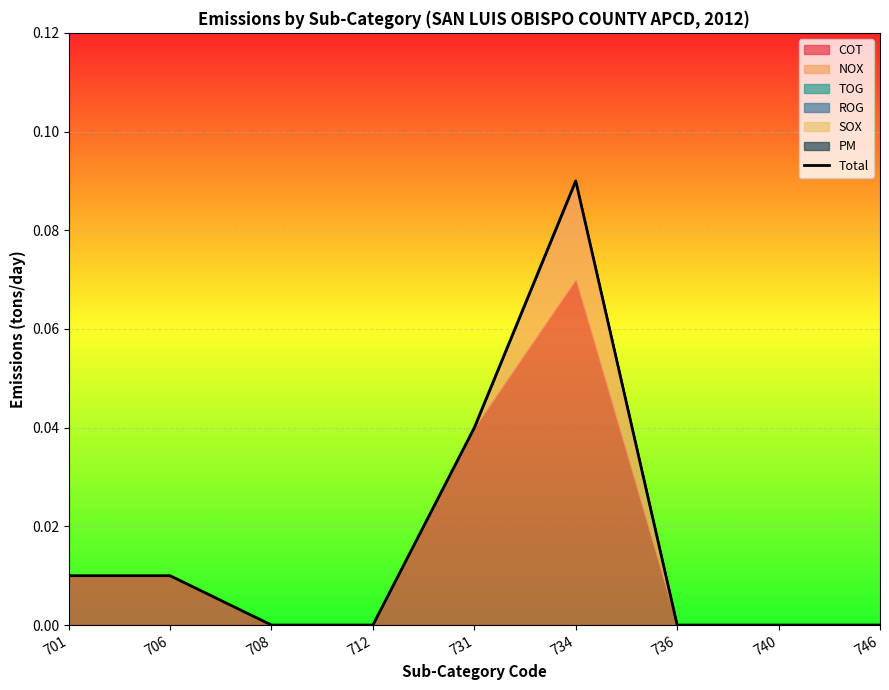

List the labels in order of value, largest first.

734, 731, 701, 706, 708, 712, 736, 740, 746